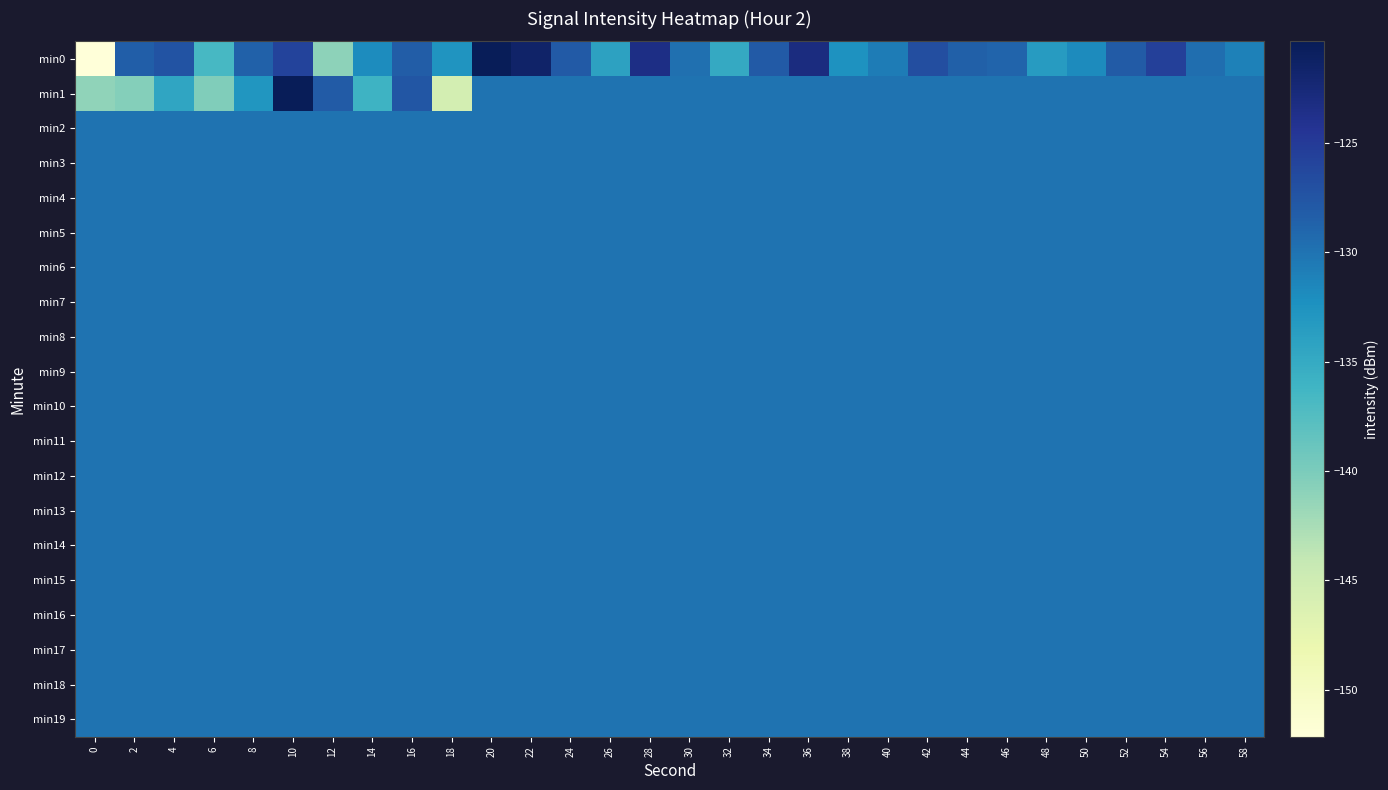

Which series changed the most between 20 and 22?

min0